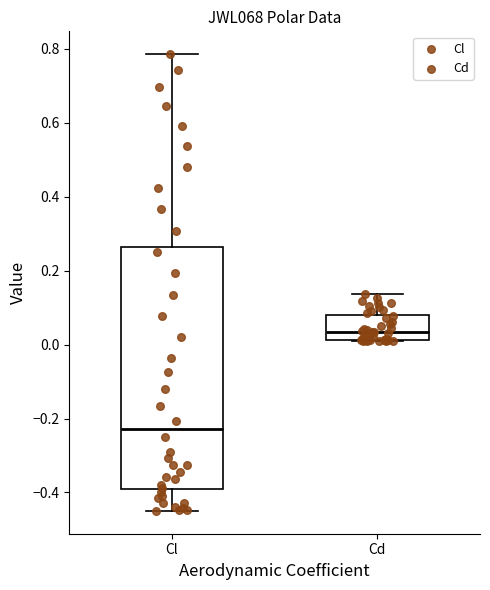

Reading left to right, transcribe this box plot: for each box, give where its median line is, the range the box spans, and where its two whiskers end, as read against the y-axis. The values are not printed on the chart, so give them approximately, as read against the axis.

Cl: median -0.22, box -0.38 to 0.26, whiskers -0.44 to 0.78
Cd: median 0.04, box 0.02 to 0.08, whiskers 0.00 to 0.14